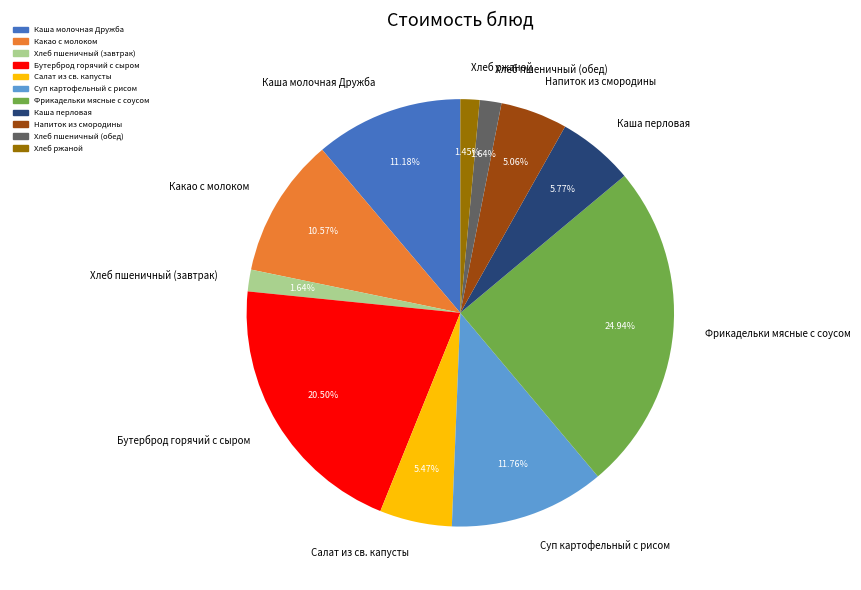

What percentage is NOT represented by Какао с молоком?

89.4%